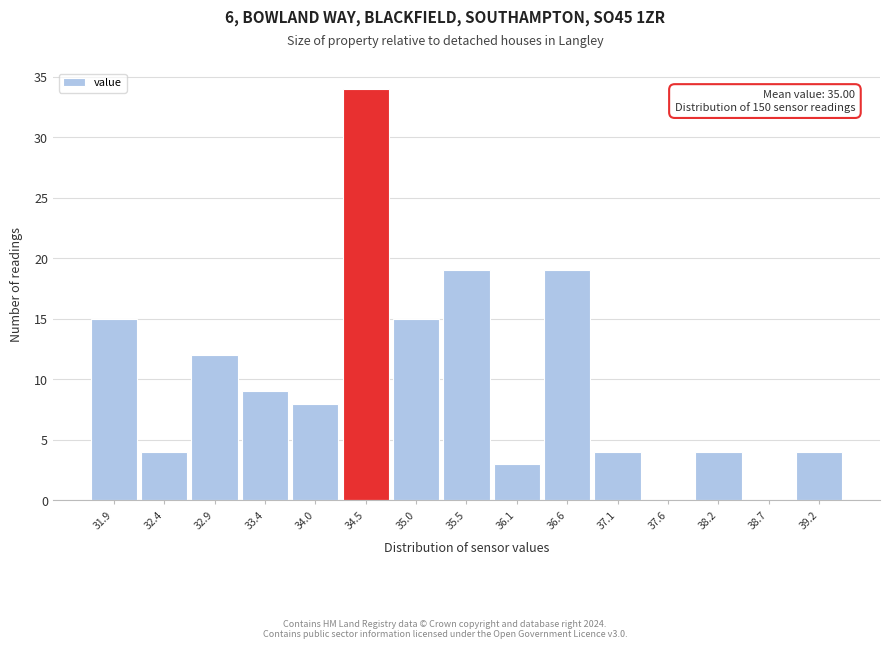

Reading left to right, extract all data points from this chart.

31.9=15	32.4=4	32.9=12	33.4=9	34.0=8	34.5=34	35.0=15	35.5=19	36.1=3	36.6=19	37.1=4	37.6=0	38.2=4	38.7=0	39.2=4